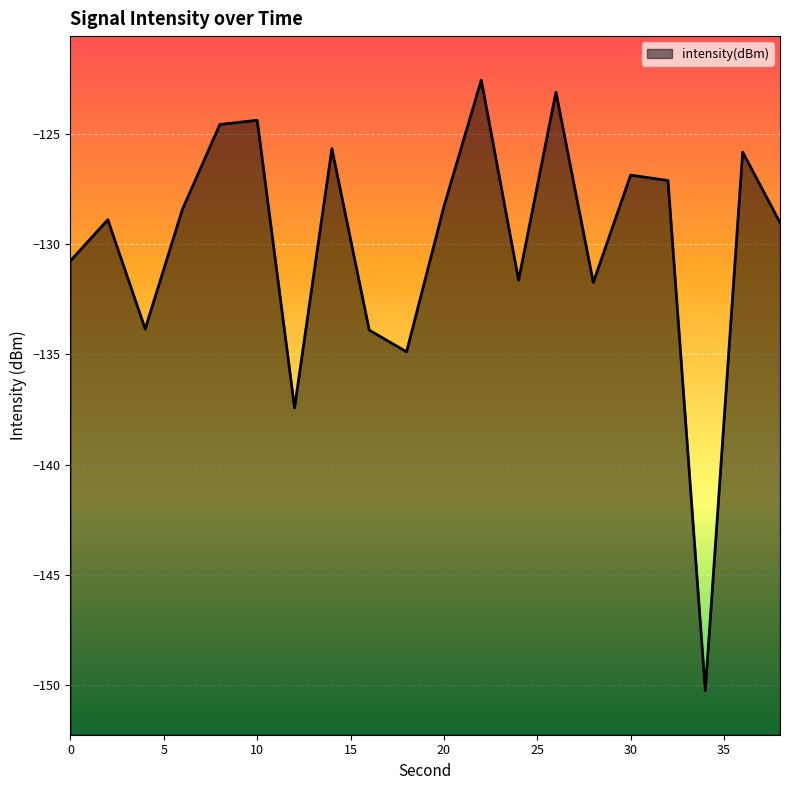

True or false: the data has more than 0 interior local peaks.

True